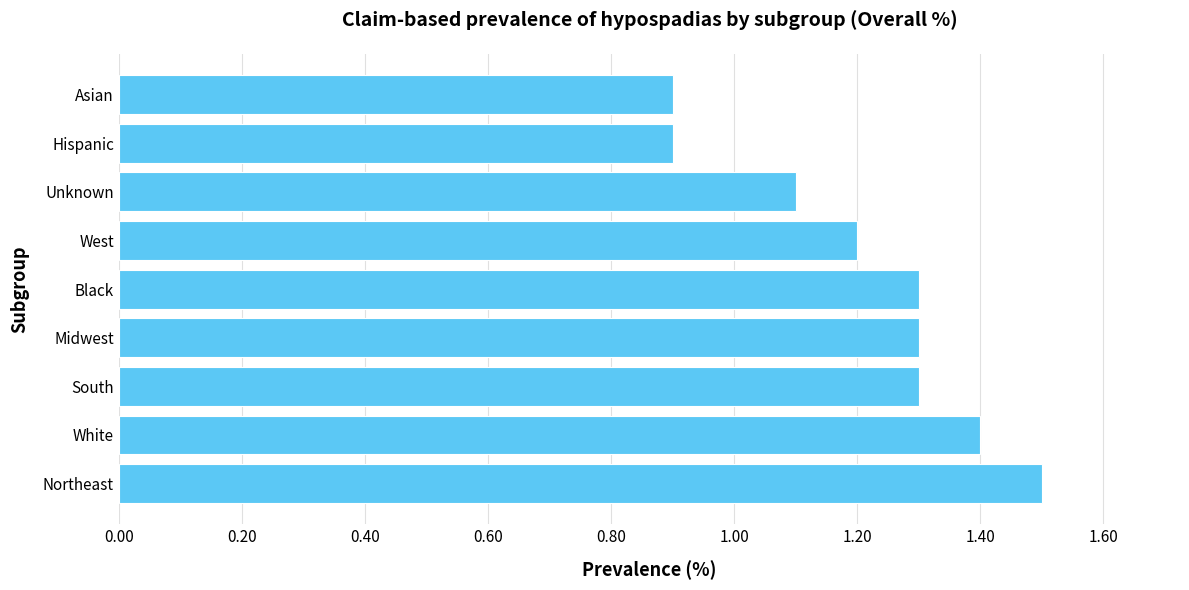

What is the sum of all values?

10.9